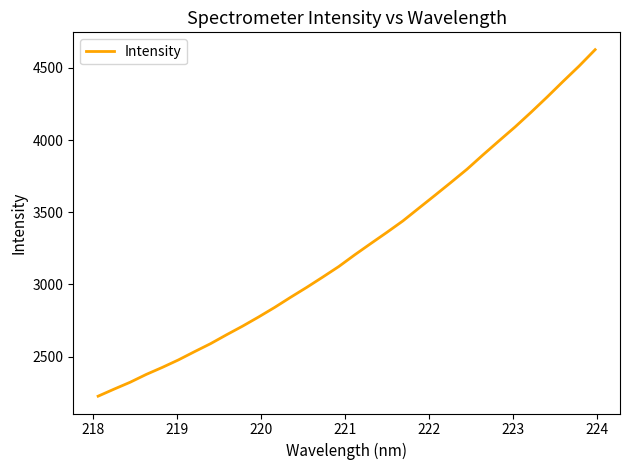

What is the difference between the maximum and minimum values?

2401.4